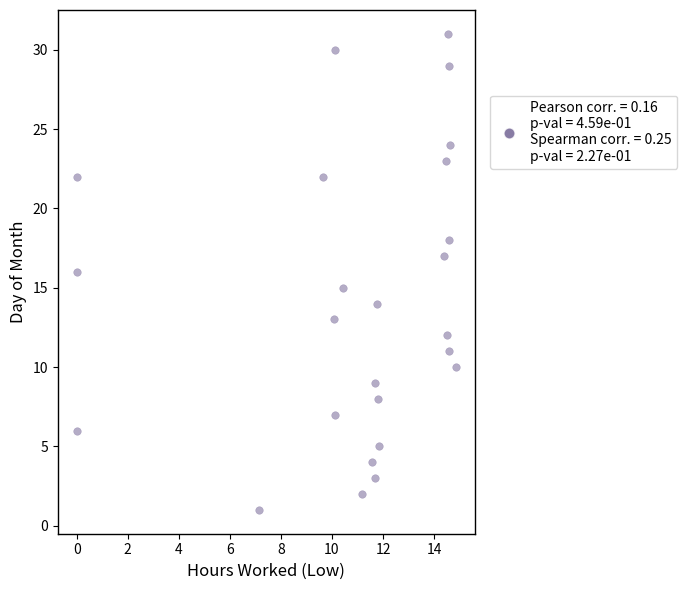

What is the range of Y values (max minus min)?

30